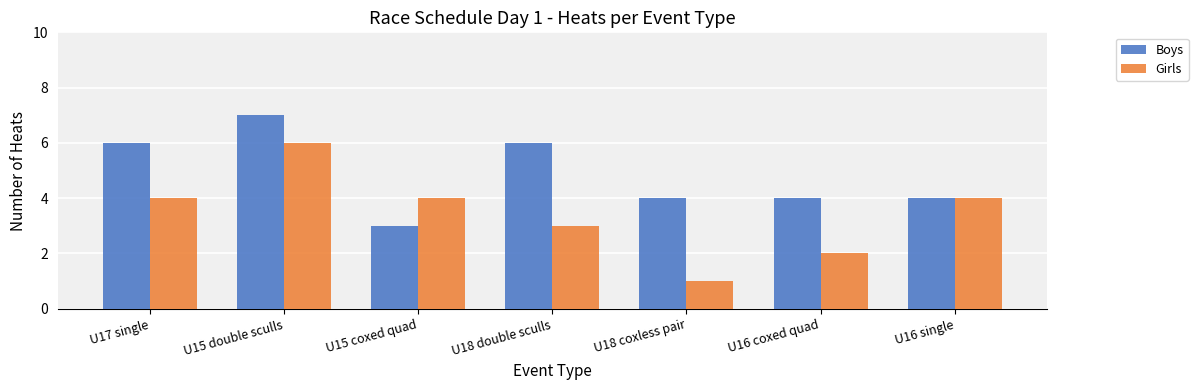

What is the difference between the highest and lowest values at U16 coxed quad?

2